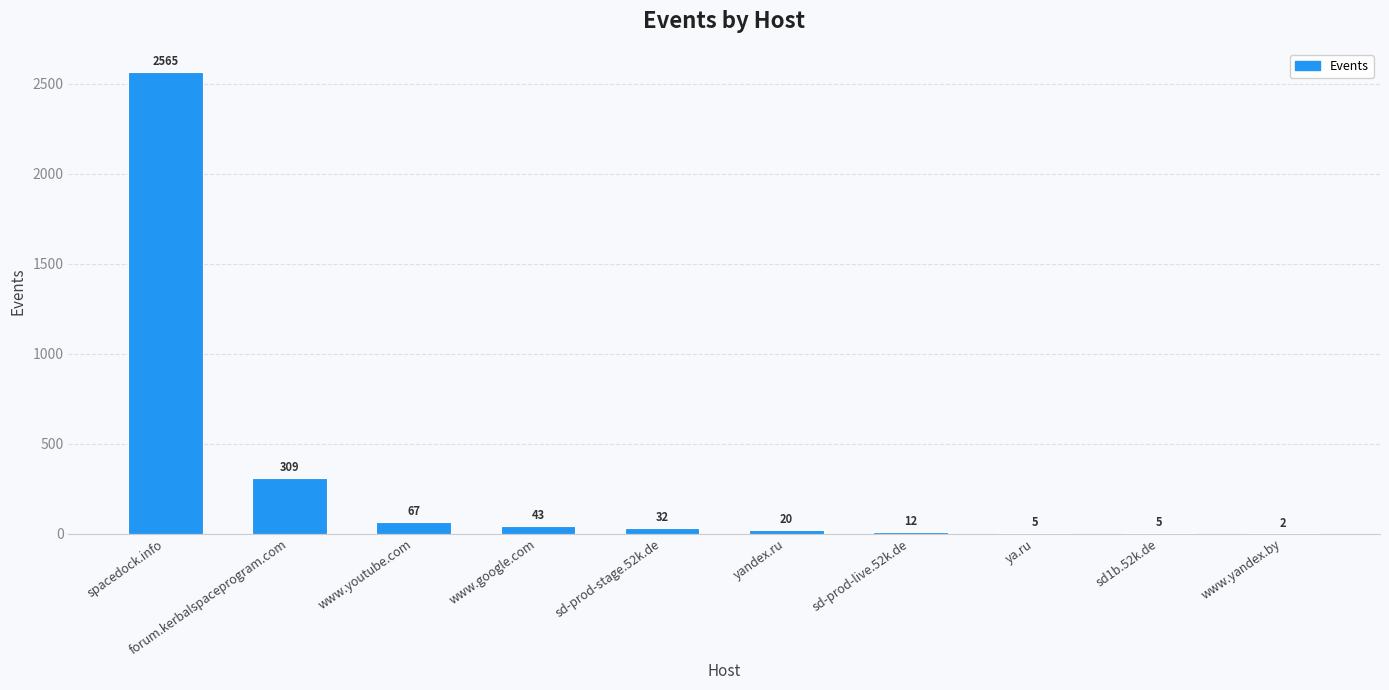

Where does the data first go above 32?

spacedock.info